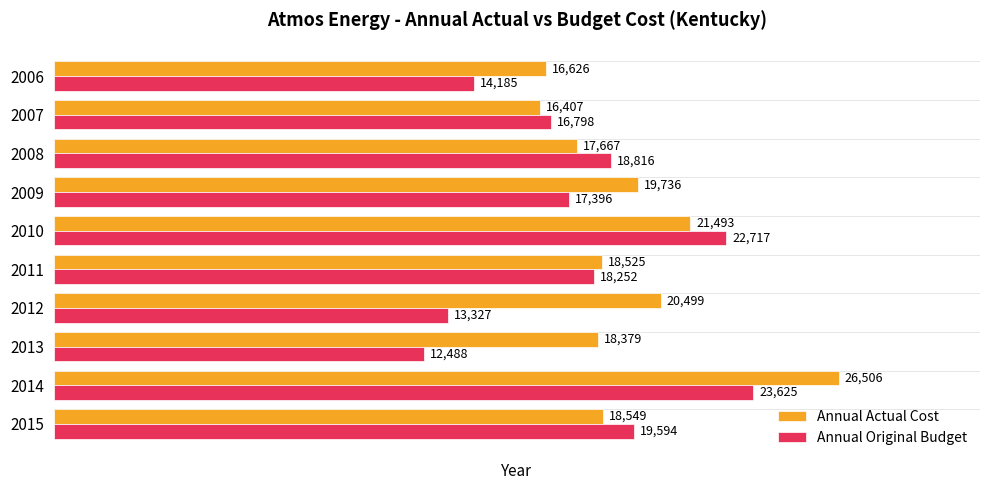

What is the average value of the Annual Original Budget series?

17719.8